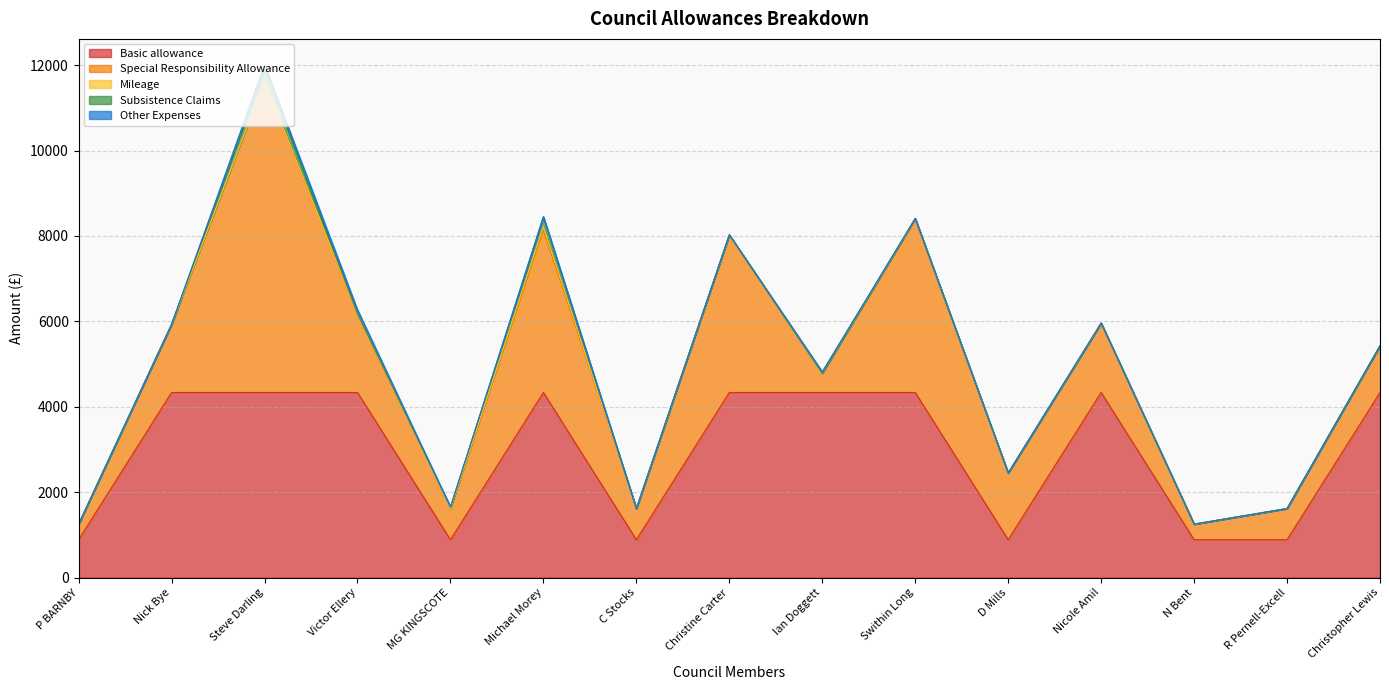

Which has a higher value, MG KINGSCOTE or C Stocks?

MG KINGSCOTE